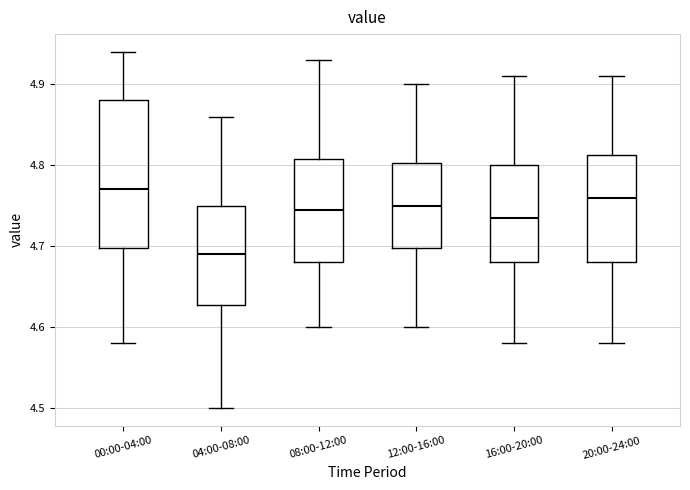

Reading left to right, transcribe this box plot: for each box, give where its median line is, the range the box spans, and where its two whiskers end, as read against the y-axis. The values are not printed on the chart, so give them approximately, as read against the axis.

00:00-04:00: median 4.77, box 4.70 to 4.88, whiskers 4.58 to 4.94
04:00-08:00: median 4.69, box 4.63 to 4.75, whiskers 4.50 to 4.86
08:00-12:00: median 4.75, box 4.68 to 4.81, whiskers 4.60 to 4.93
12:00-16:00: median 4.75, box 4.70 to 4.80, whiskers 4.60 to 4.90
16:00-20:00: median 4.74, box 4.68 to 4.80, whiskers 4.58 to 4.91
20:00-24:00: median 4.76, box 4.68 to 4.81, whiskers 4.58 to 4.91